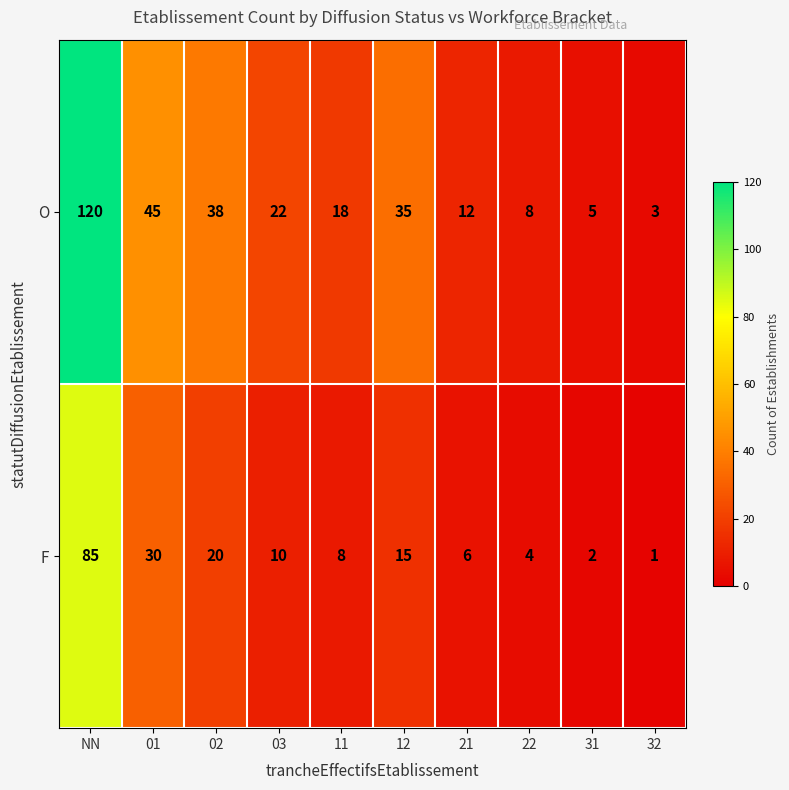

True or false: F has a value of 4 at 12.

False